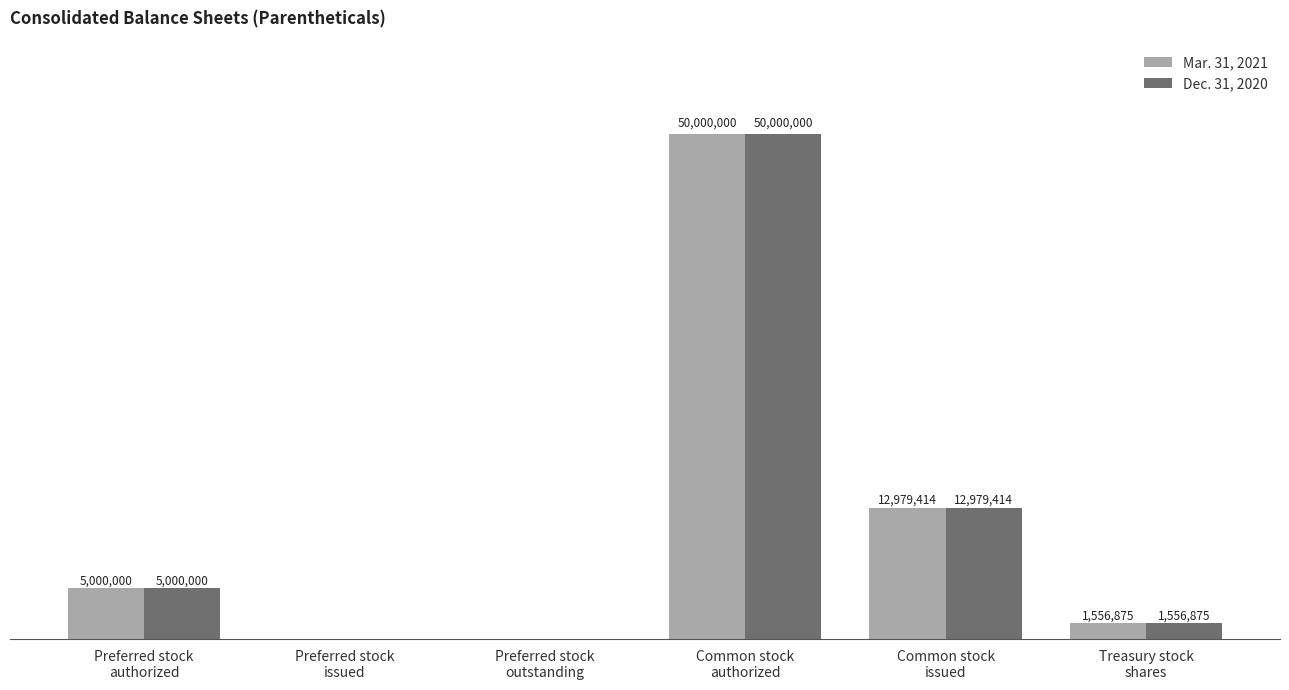

At how many categories does at least one series exceed 20594382?

1